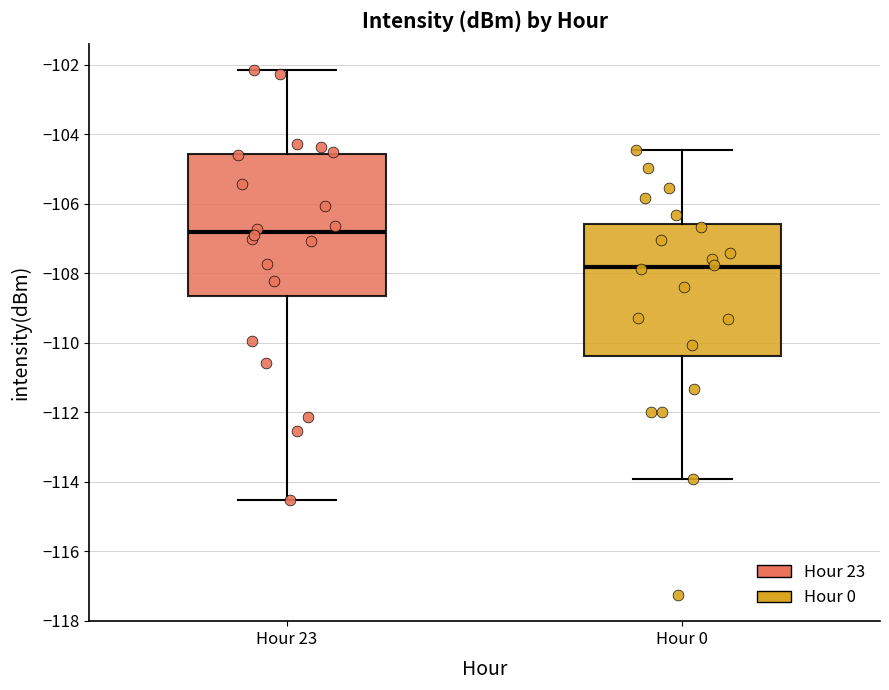

Reading left to right, read every box against the y-axis: the position of its median line, the range the box covers, and the ends of its whiskers. The values are not printed on the chart, so give them approximately, as read against the axis.

Hour 23: median -106.8, box -108.6 to -104.6, whiskers -114.6 to -102.2
Hour 0: median -107.8, box -110.4 to -106.6, whiskers -114.0 to -104.4